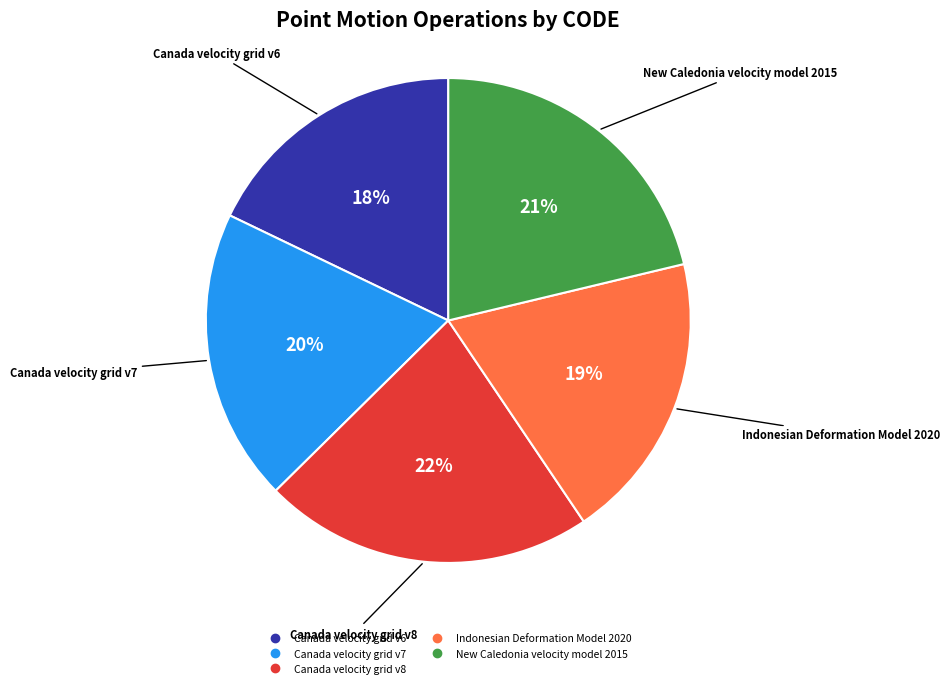

Does Canada velocity grid v8 account for over 50% of the chart?

No